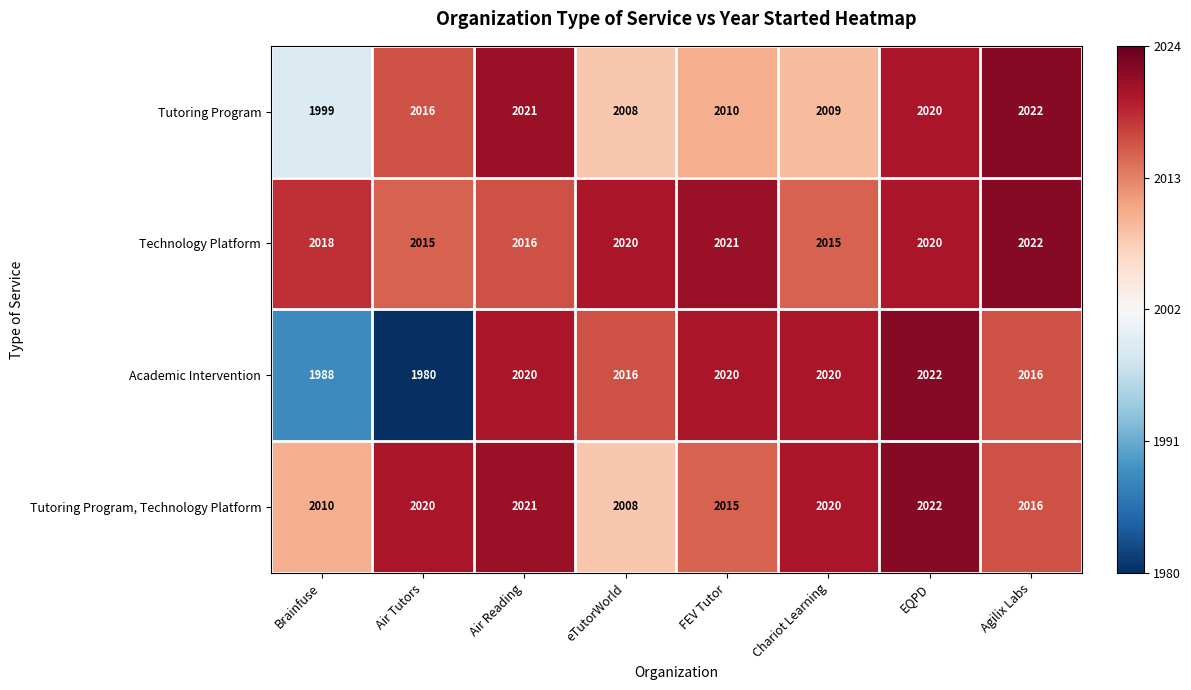

What is the average value of the Technology Platform series?

2018